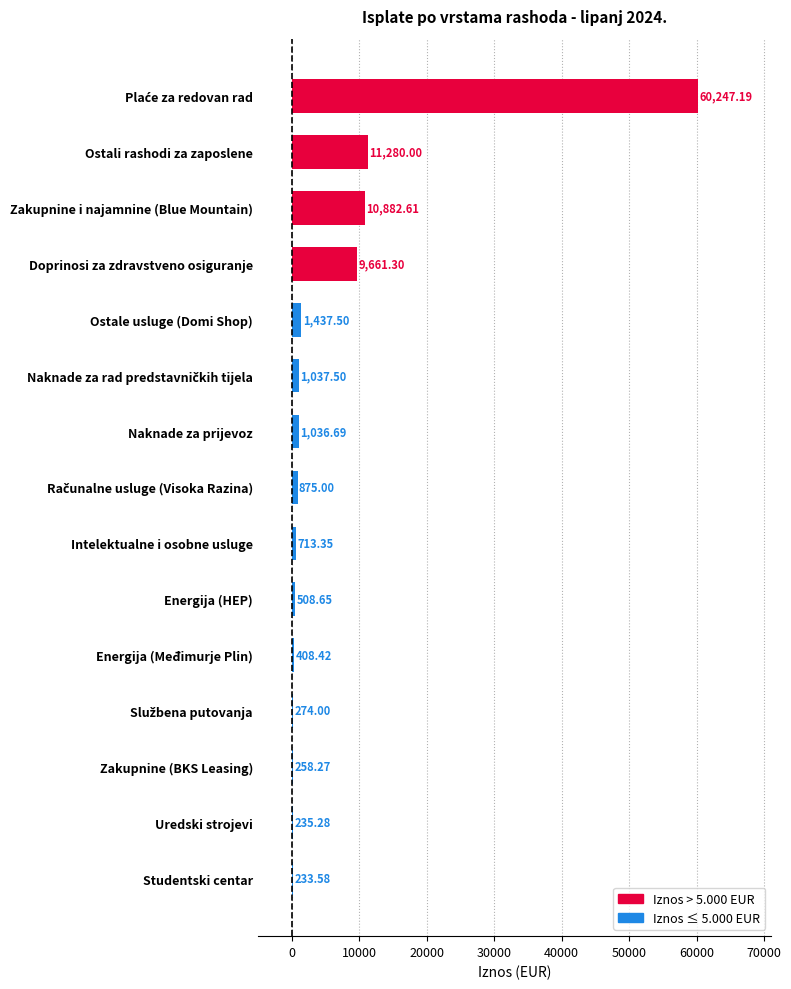

Which label corresponds to the smallest value in the chart?

Studentski centar